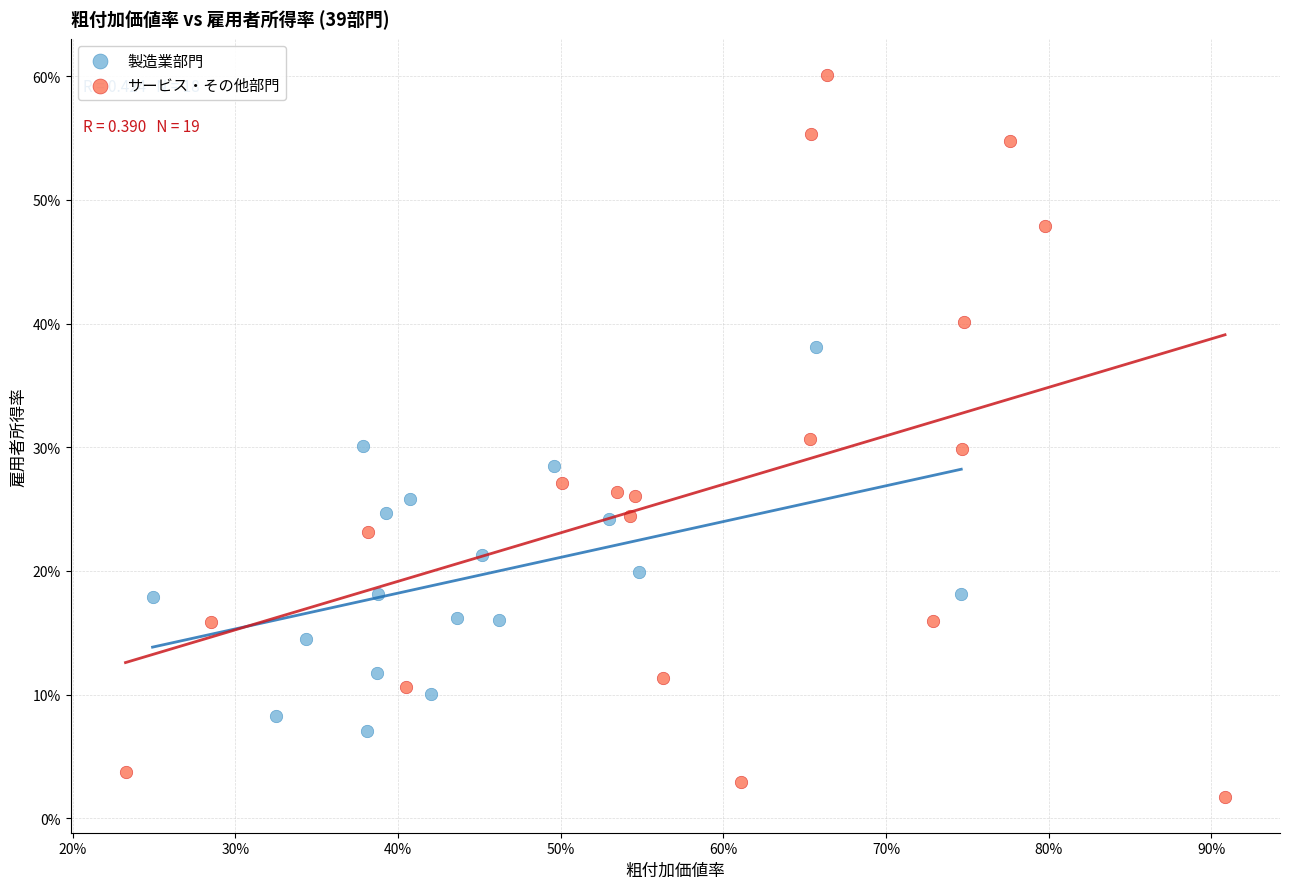

What are all the series names shown in the legend?

製造業部門, サービス・その他部門